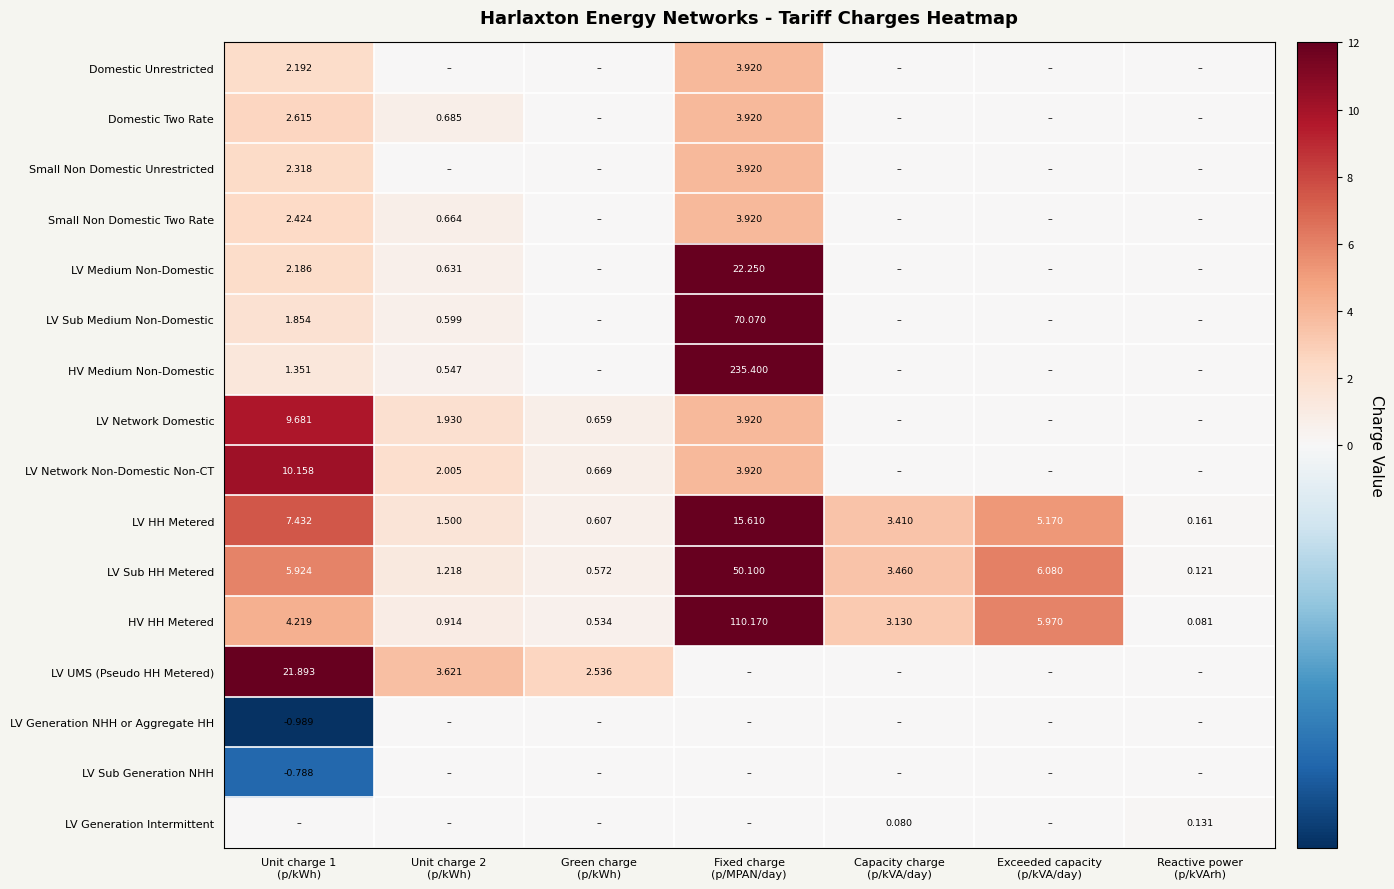

What is the sum of the Domestic Unrestricted values at Fixed charge (p/MPAN/day) and Capacity charge (p/kVA/day)?

3.9